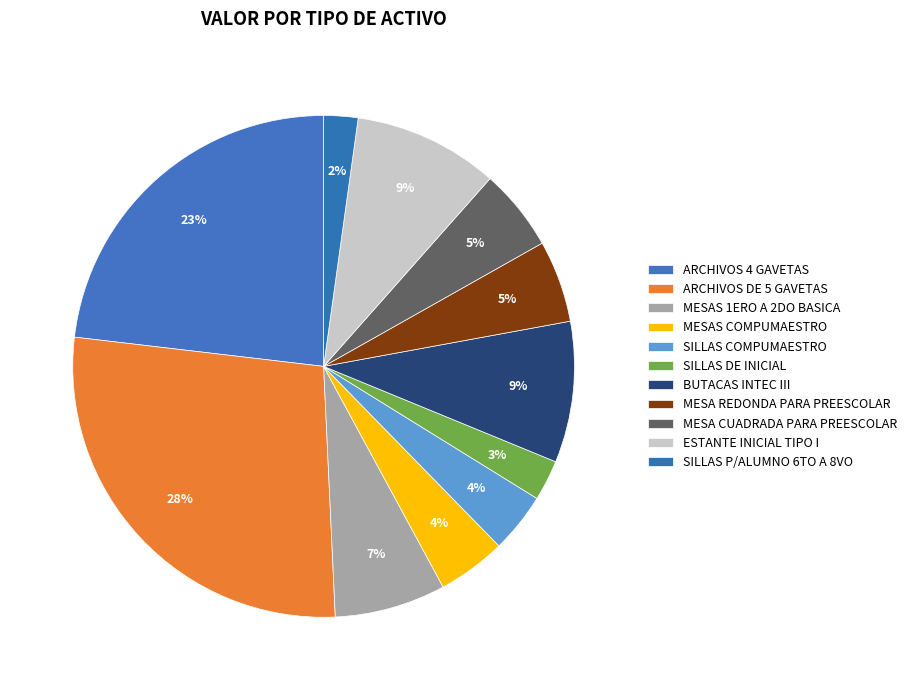

How many segments does this pie chart have?

11